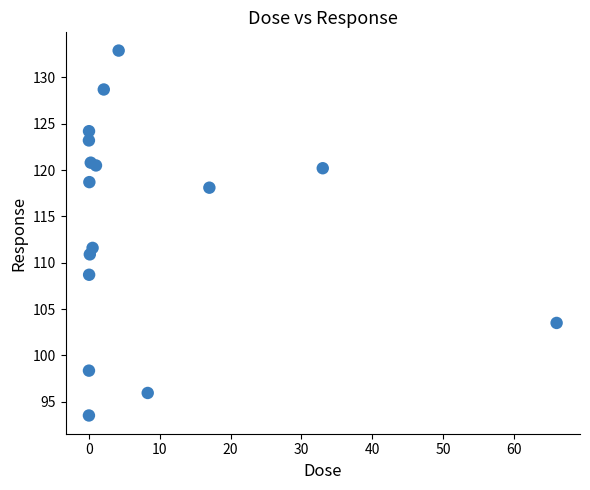

What is the range of Y values (max minus min)?

39.4